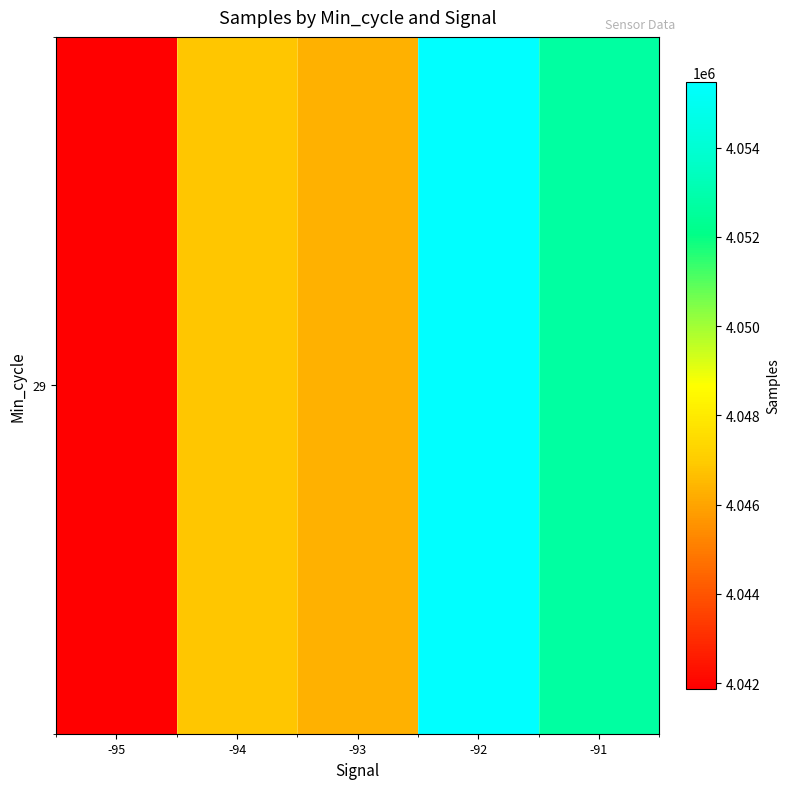

How many data points are less than 4046850?

2